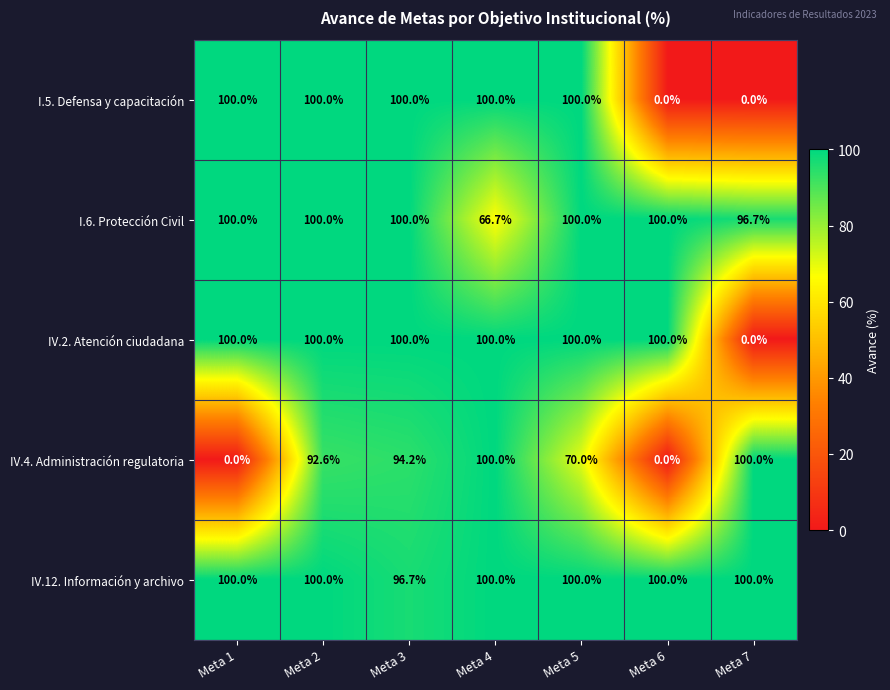

Which series has the largest total across all categories?

IV.12. Información y archivo